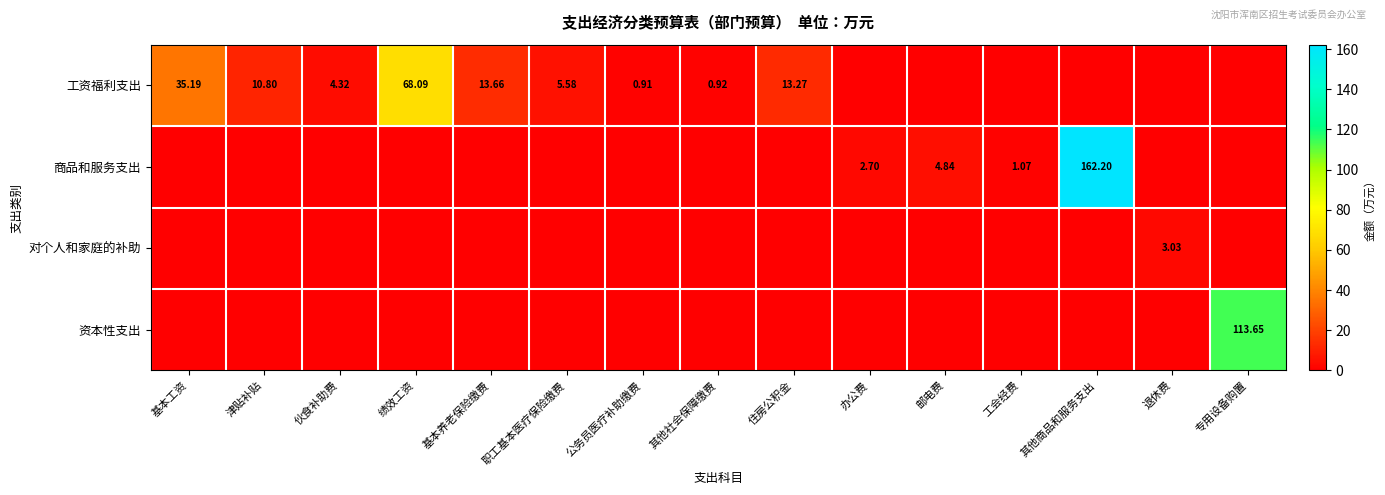

At how many categories does at least one series exceed 28?

4